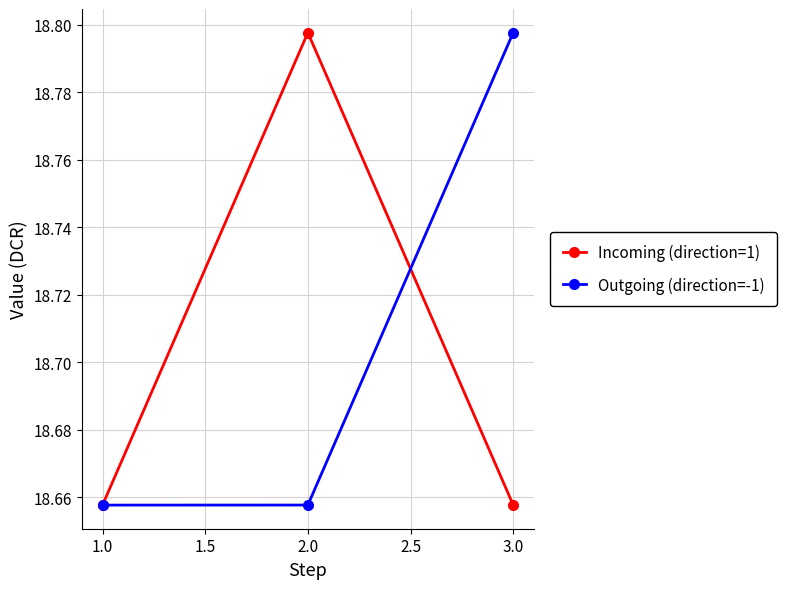

What position from the left is 2.0?

2